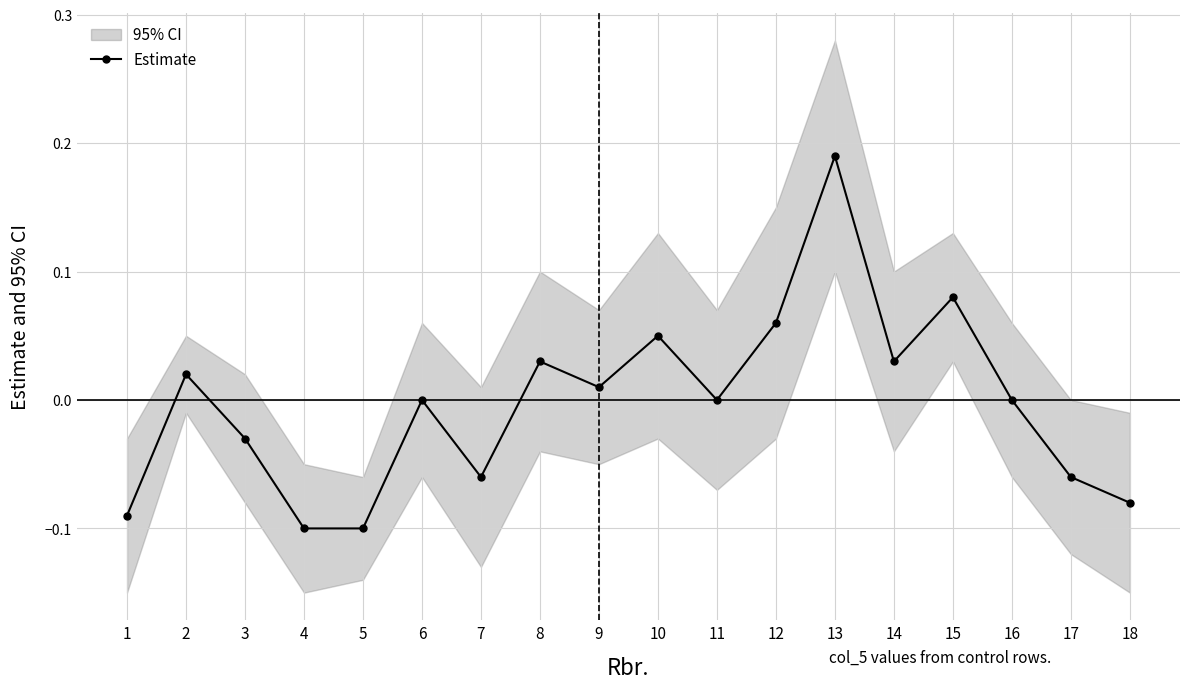

What is the change in value from 6 to 15?

+0.1